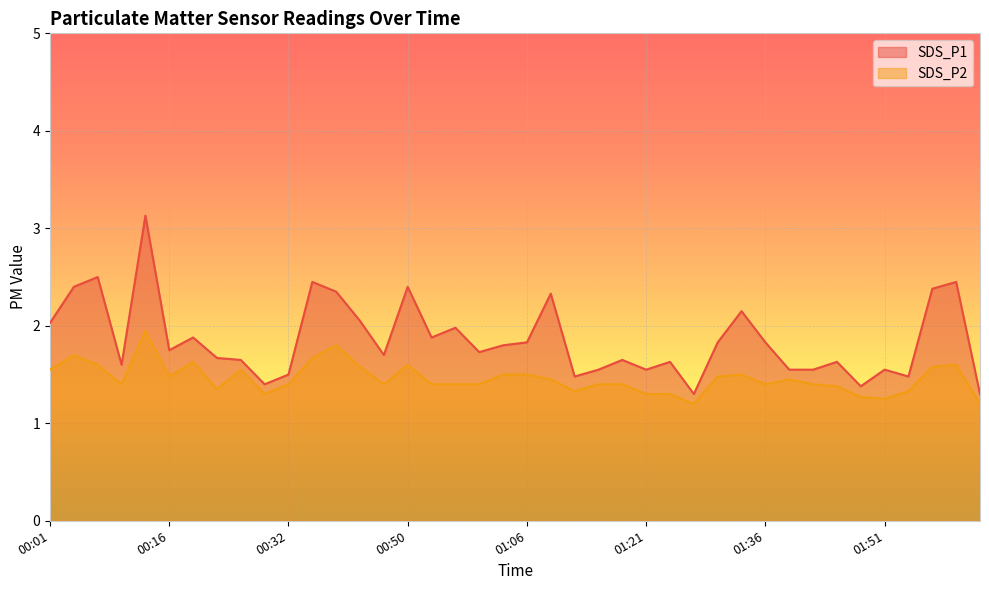

What is the sum of all SDS_P2 values?

58.4